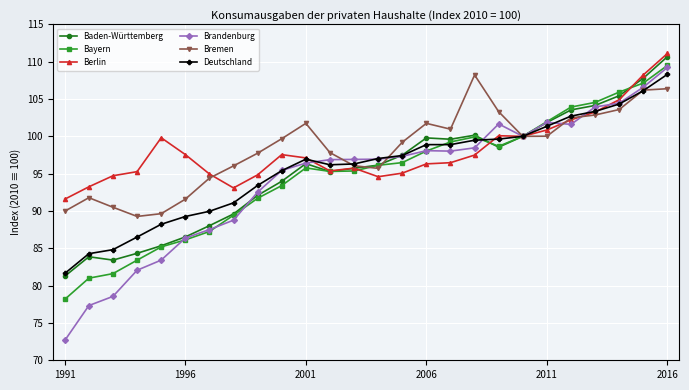

True or false: Berlin has more than 2 points higher than both neighbors.

True